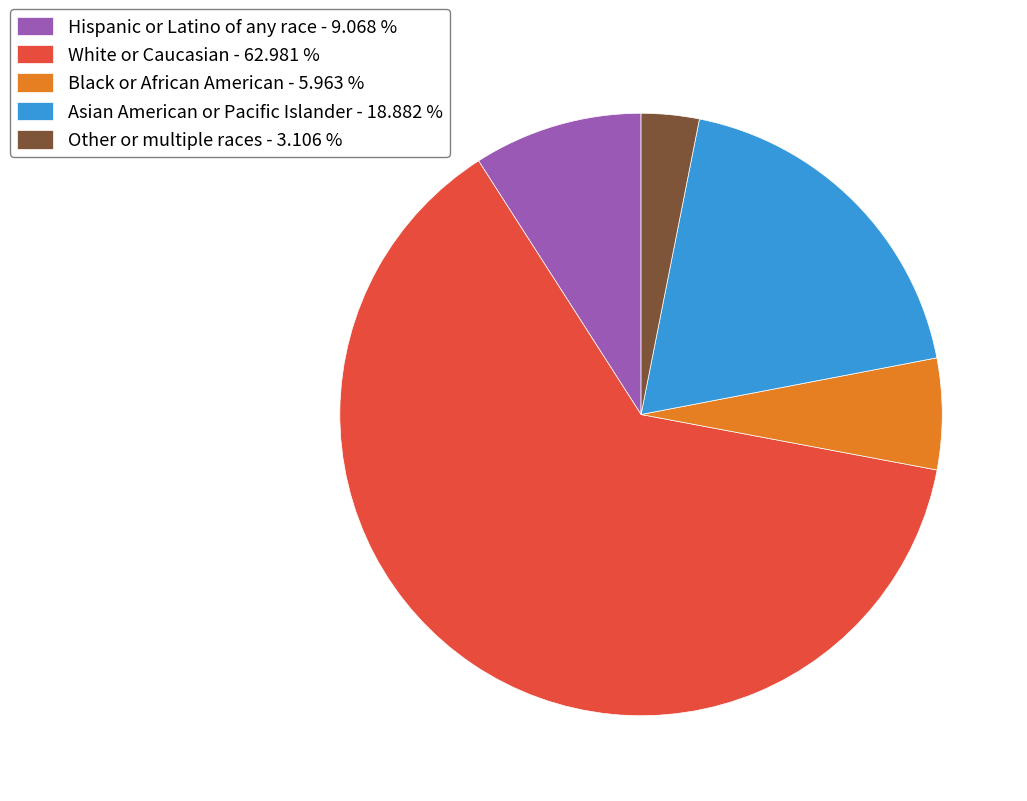

True or false: Hispanic or Latino of any race accounts for 9% of the total.

True